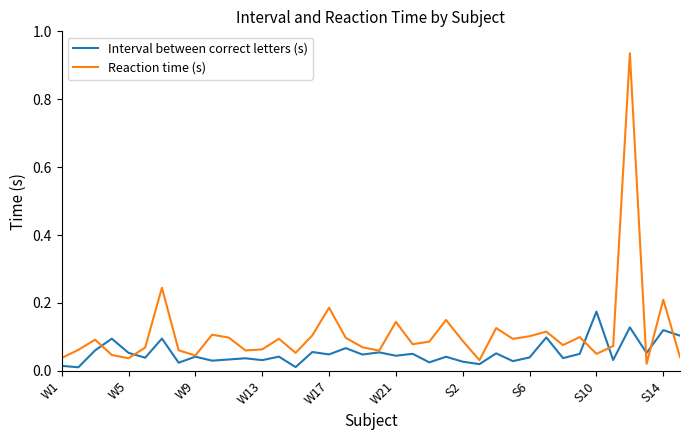

Which series has the largest range (max minus min)?

Reaction time (s)